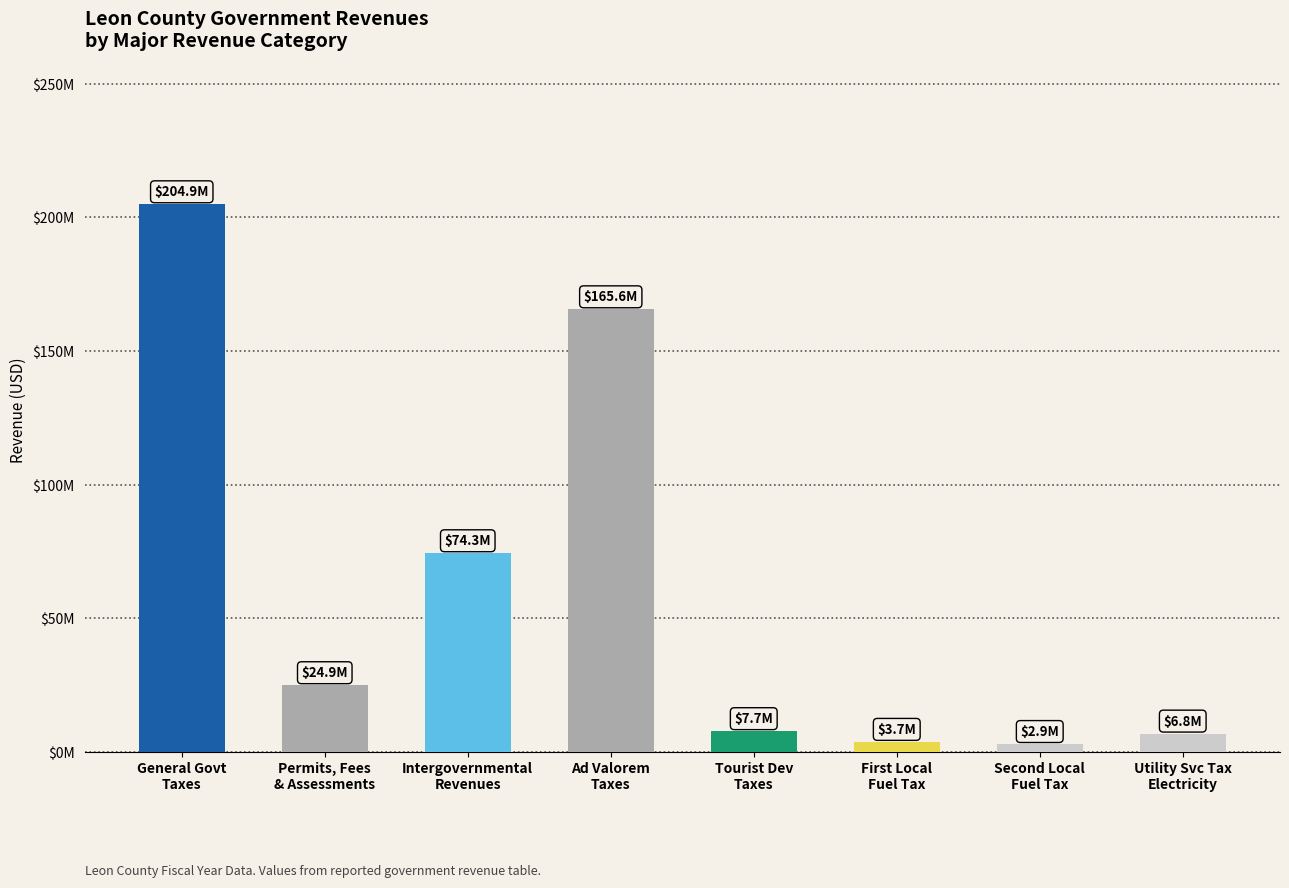

Rank the categories by value from highest to lowest.

General Govt
Taxes, Ad Valorem
Taxes, Intergovernmental
Revenues, Permits, Fees
& Assessments, Tourist Dev
Taxes, Utility Svc Tax
Electricity, First Local
Fuel Tax, Second Local
Fuel Tax